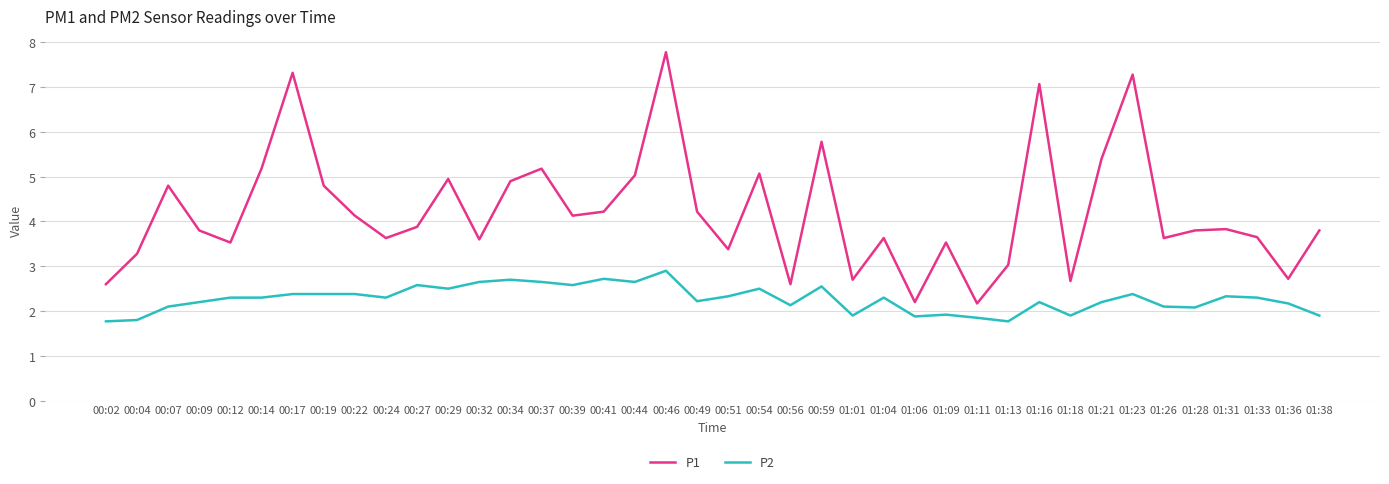

What is the sum of the P2 values at 01:31 and 00:54?

4.8